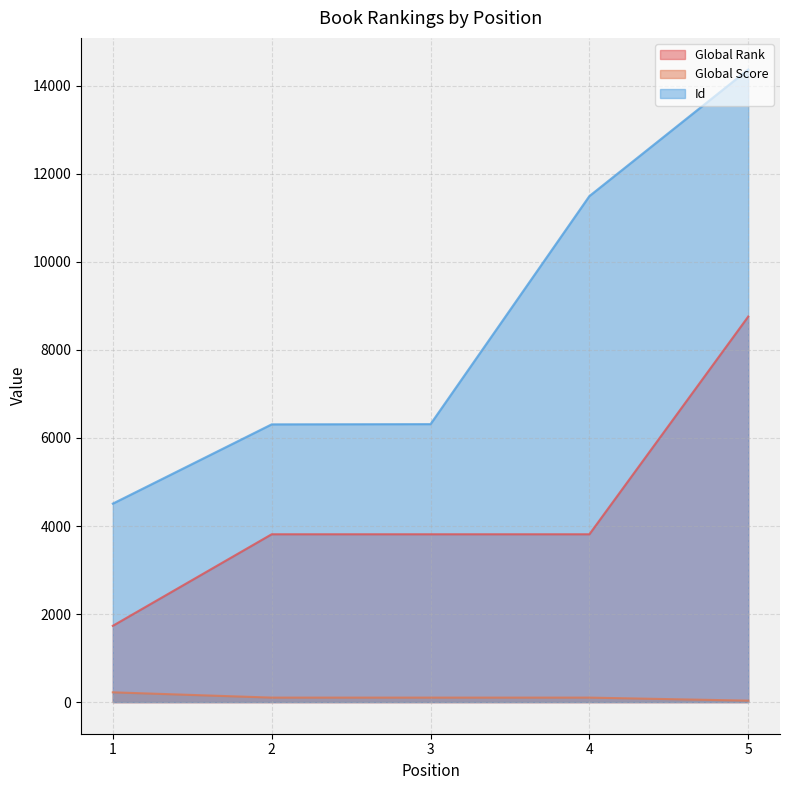

Does the chart have visible grid lines?

Yes